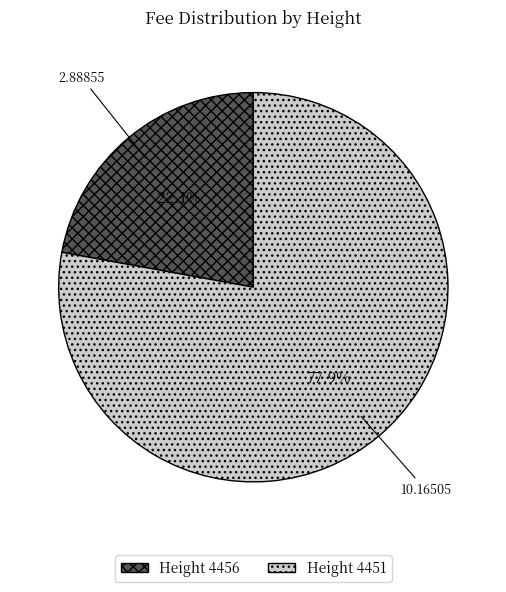

Which slice is the largest?

Height 4451